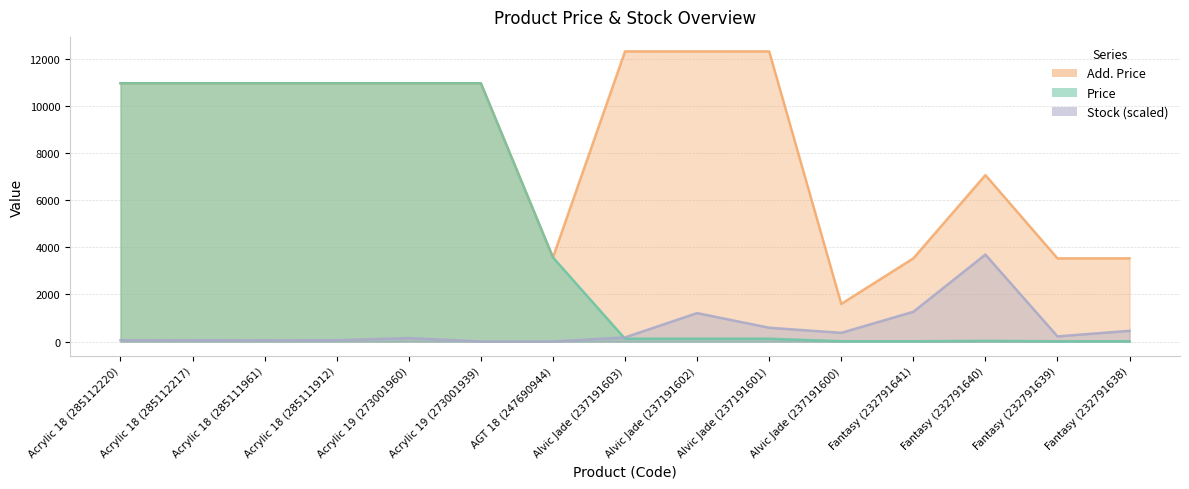

What is the average value of the Price series?

4649.7